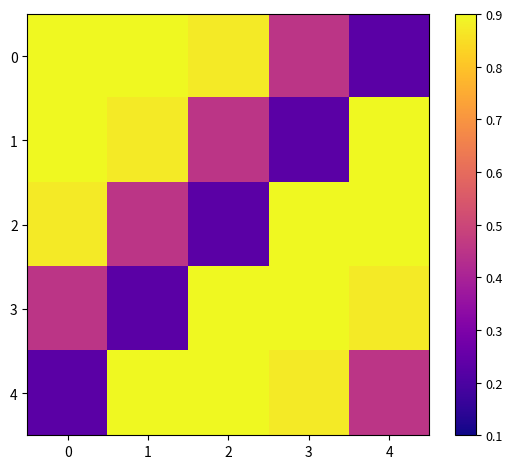

How many series are shown in this chart?

5